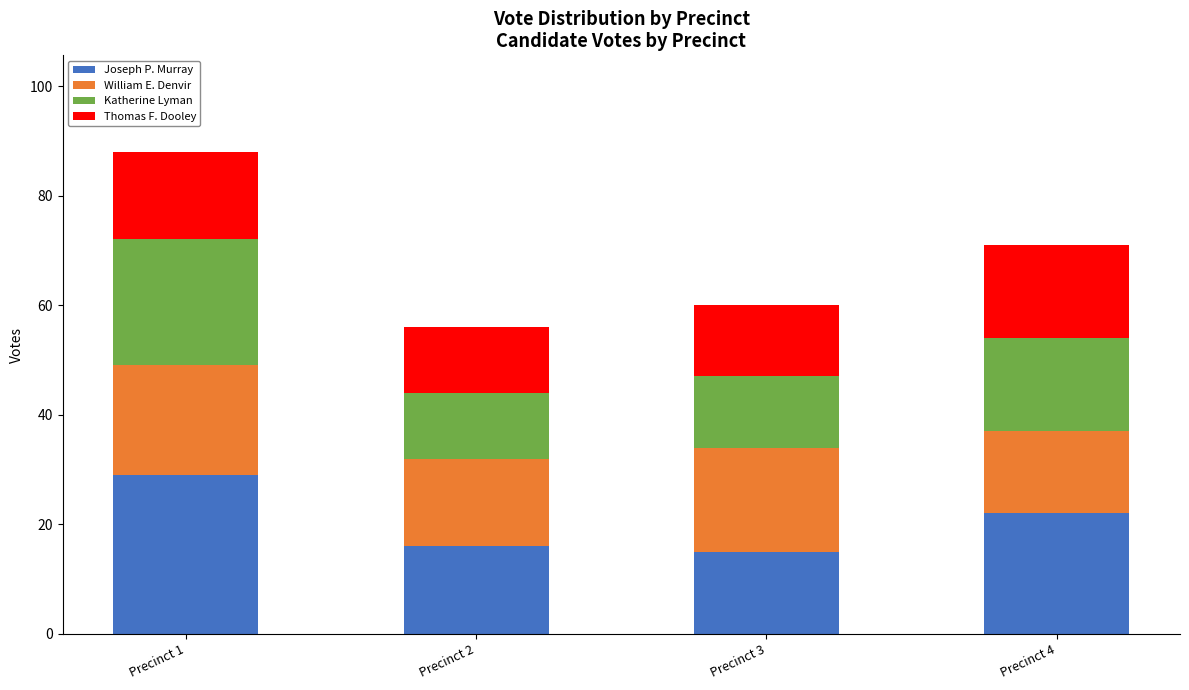

True or false: Joseph P. Murray has a value of 10 at Precinct 4.

False